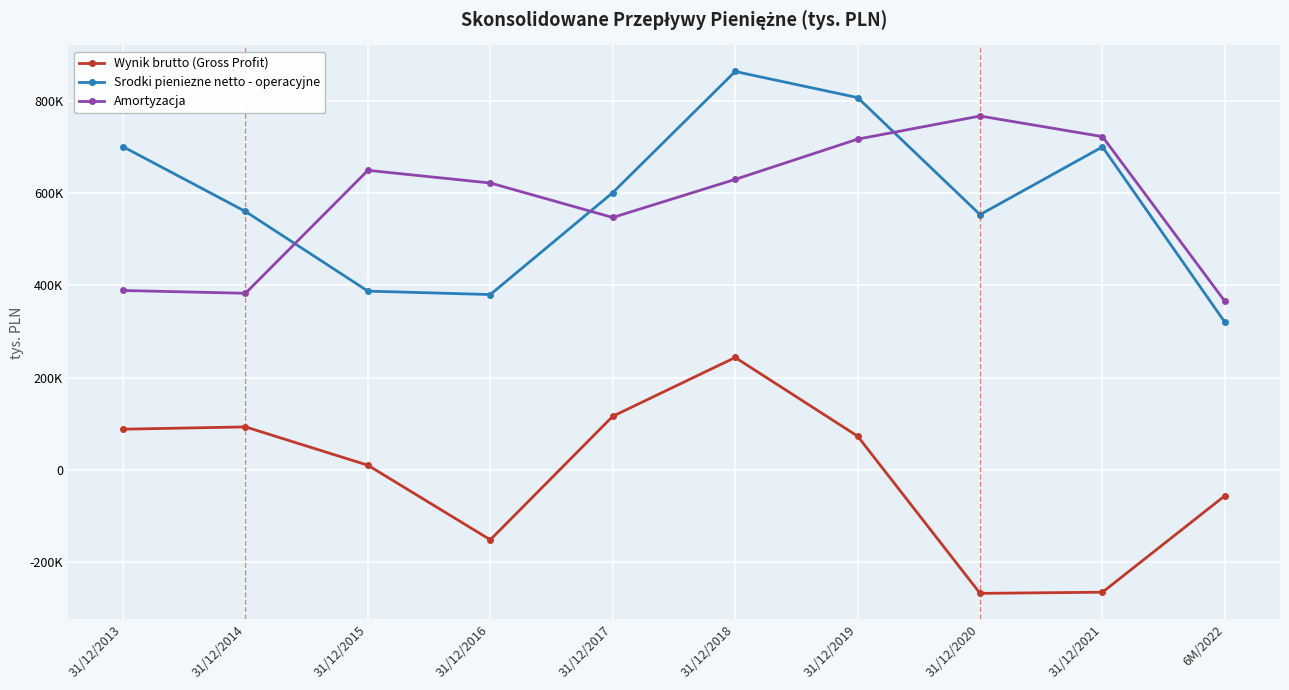

What are all the series names shown in the legend?

Wynik brutto (Gross Profit), Srodki pieniezne netto - operacyjne, Amortyzacja